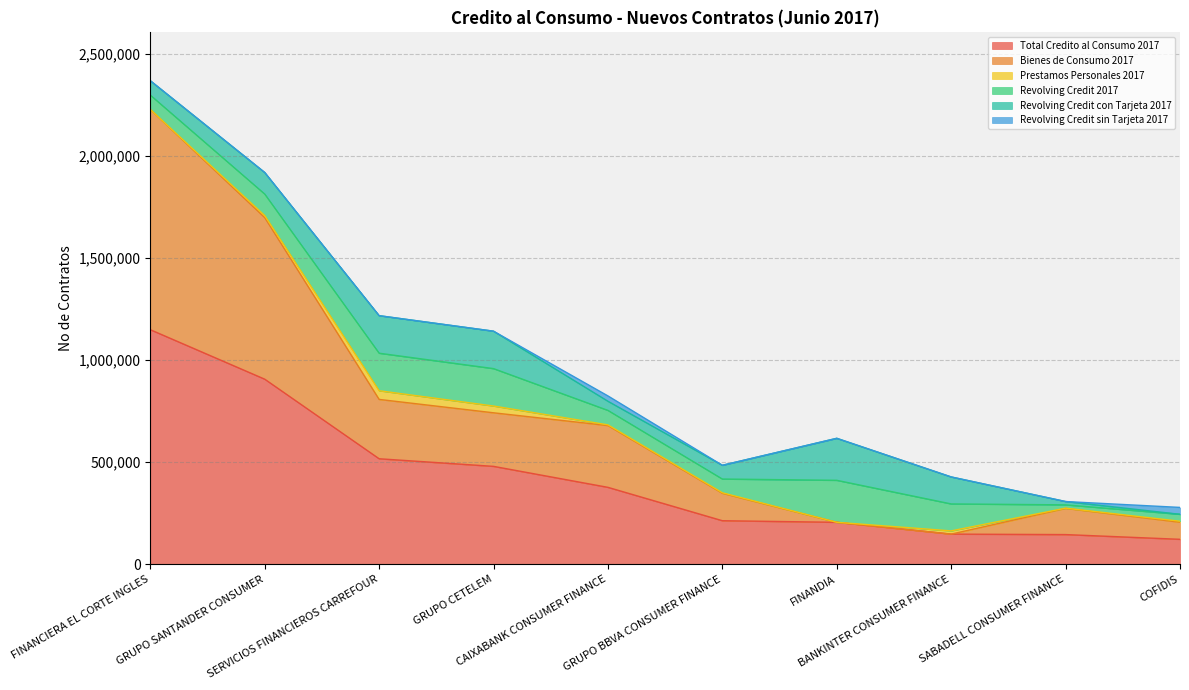

In Revolving Credit con Tarjeta 2017, how many points are higher than both neighbors (excluding endpoints)?

2